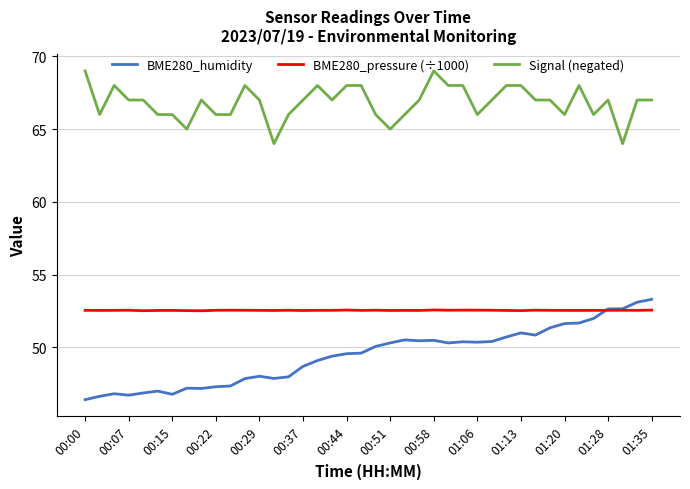

What is the highest value of the BME280_pressure (÷1000) series?

52.6